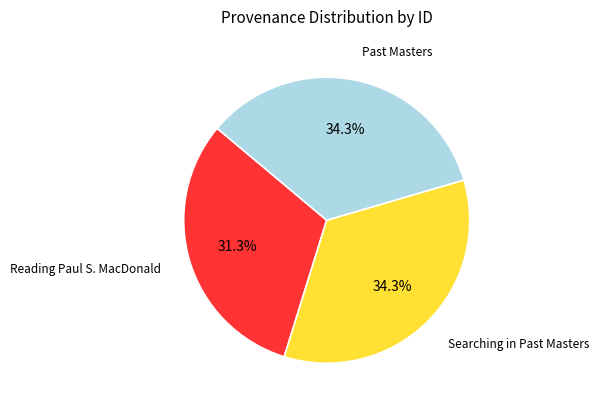

Is there a majority slice in this chart?

No